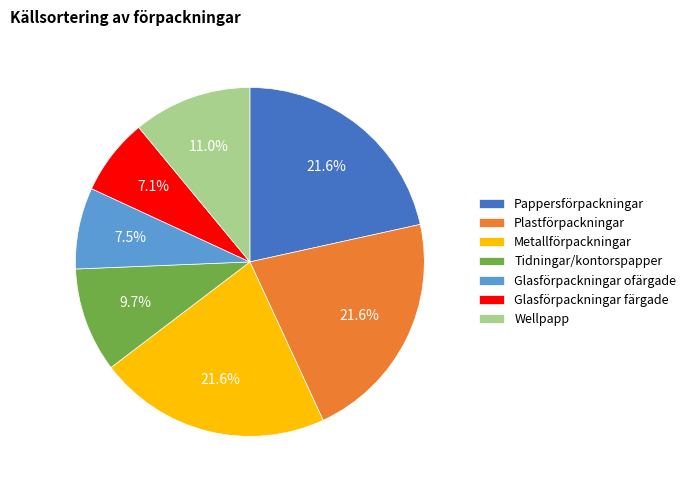

To the nearest percent, what percentage of the pie is Tidningar/kontorspapper?

10%